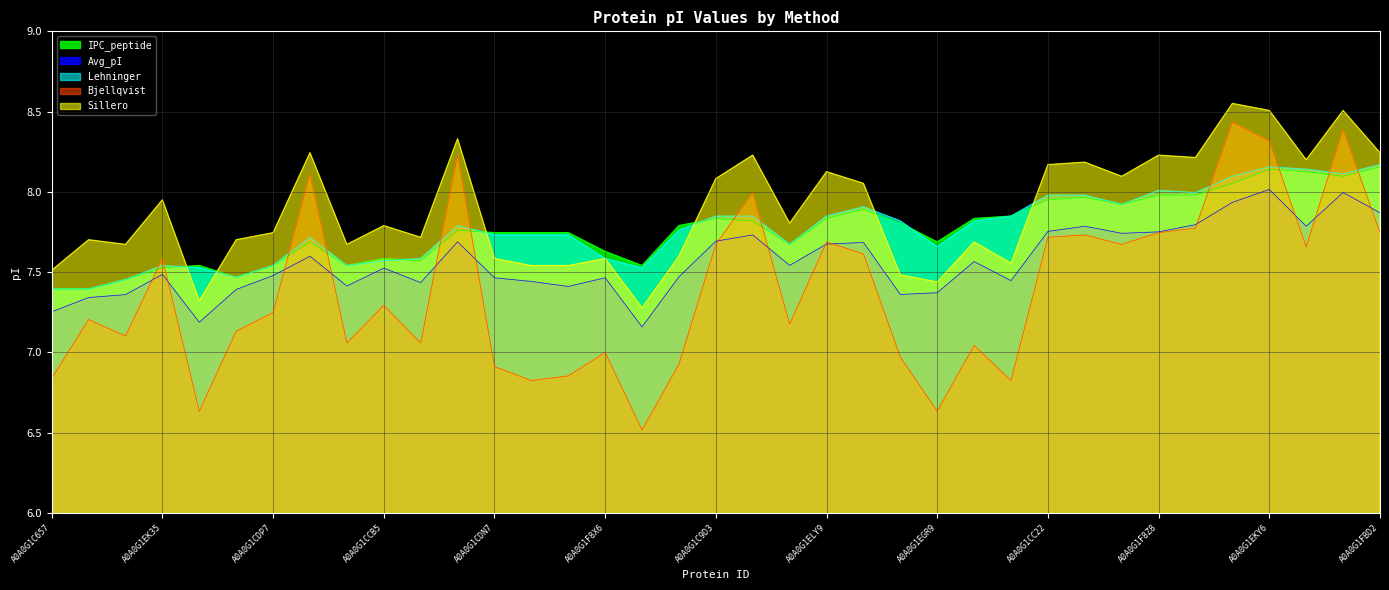

At which label is Lehninger closest to 7?

A0A0G1C657